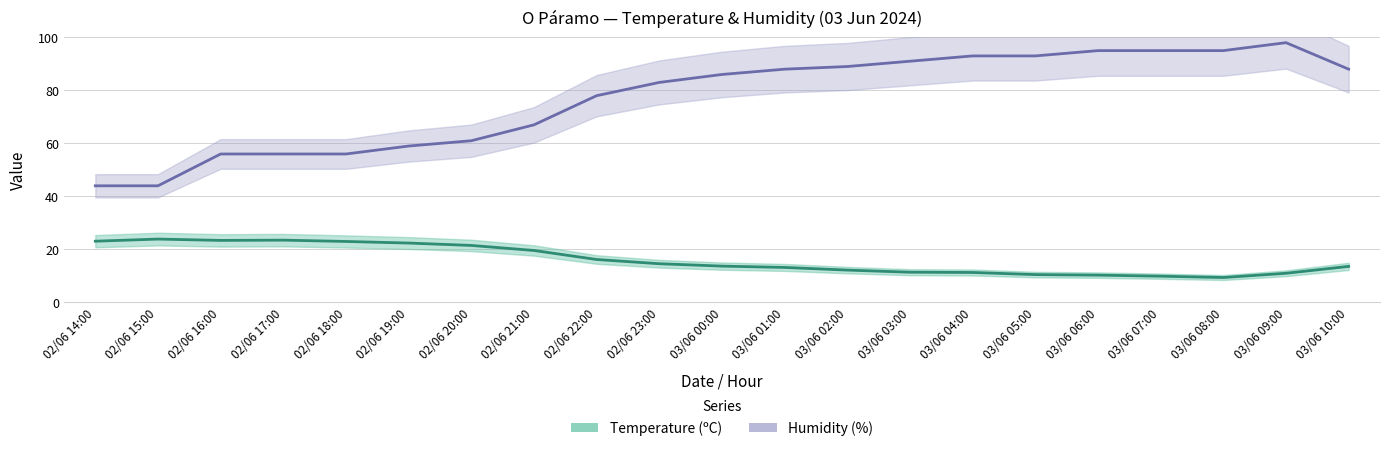

What is the lowest value of the Humidity (%) series?

44.0